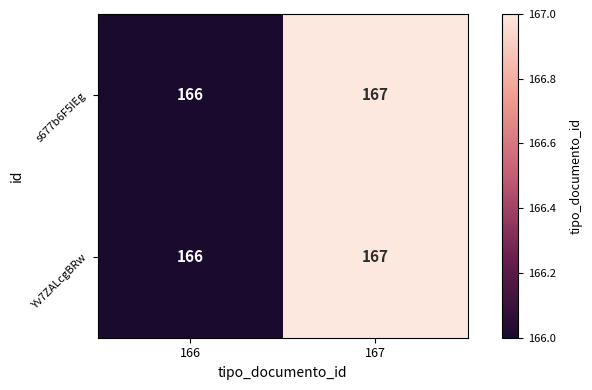

What is the sum of all s677b6F5IEg values?

333